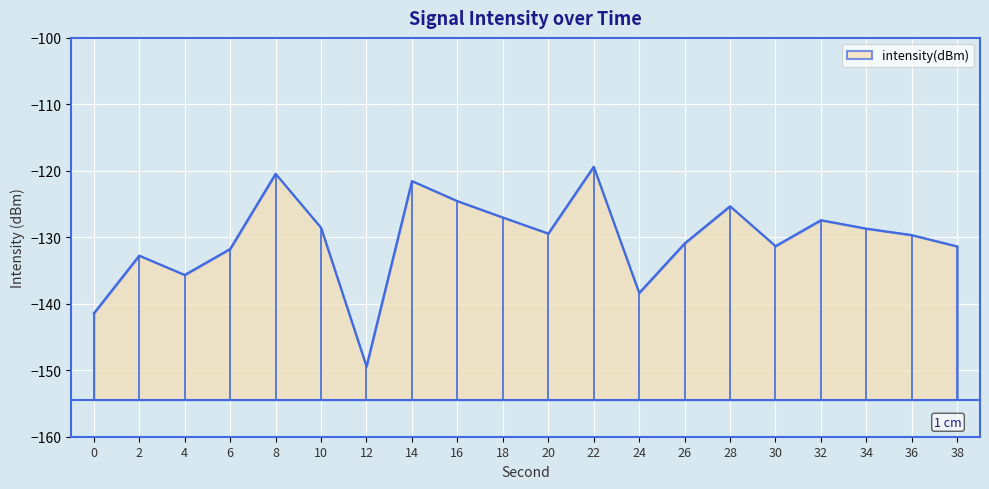

What is the greatest value displayed?

-119.4